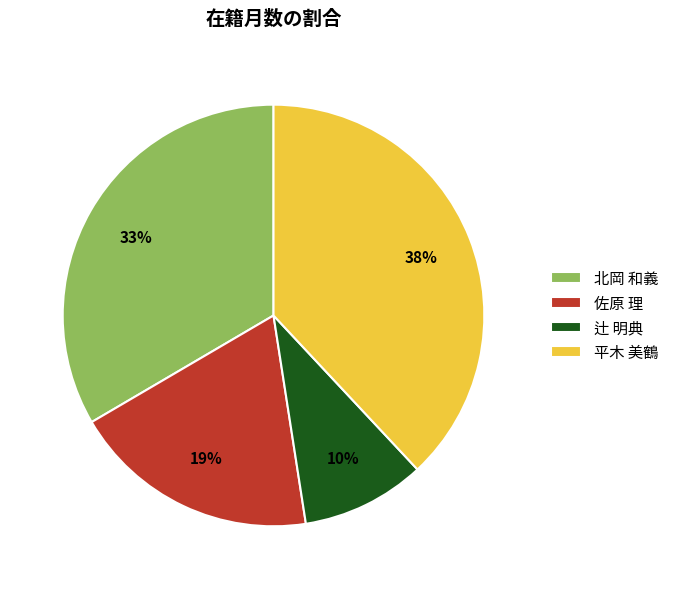

To the nearest percent, what is the average slice percentage?

25%